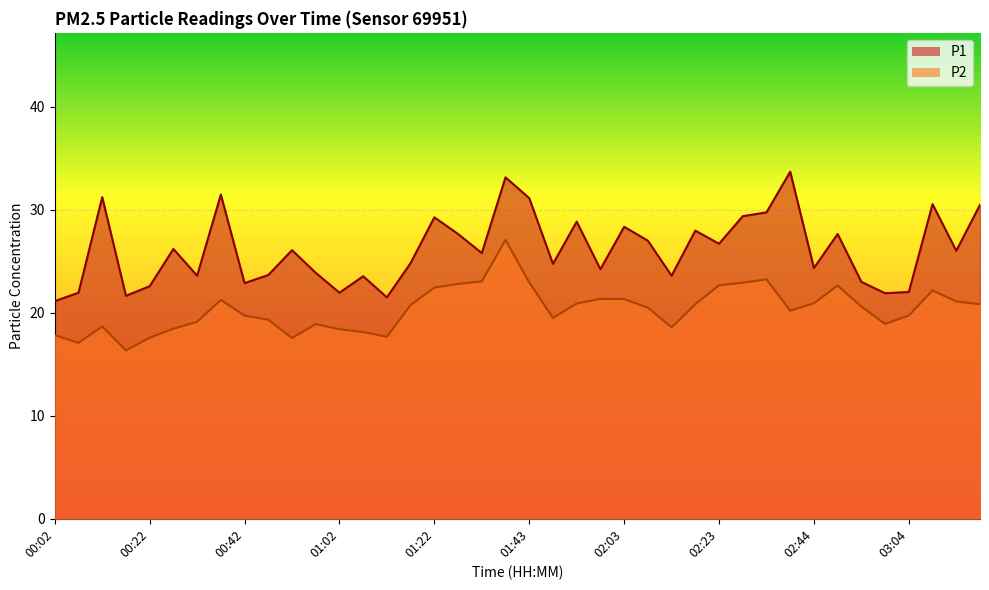

At which label is P1 closest to 27?

02:08